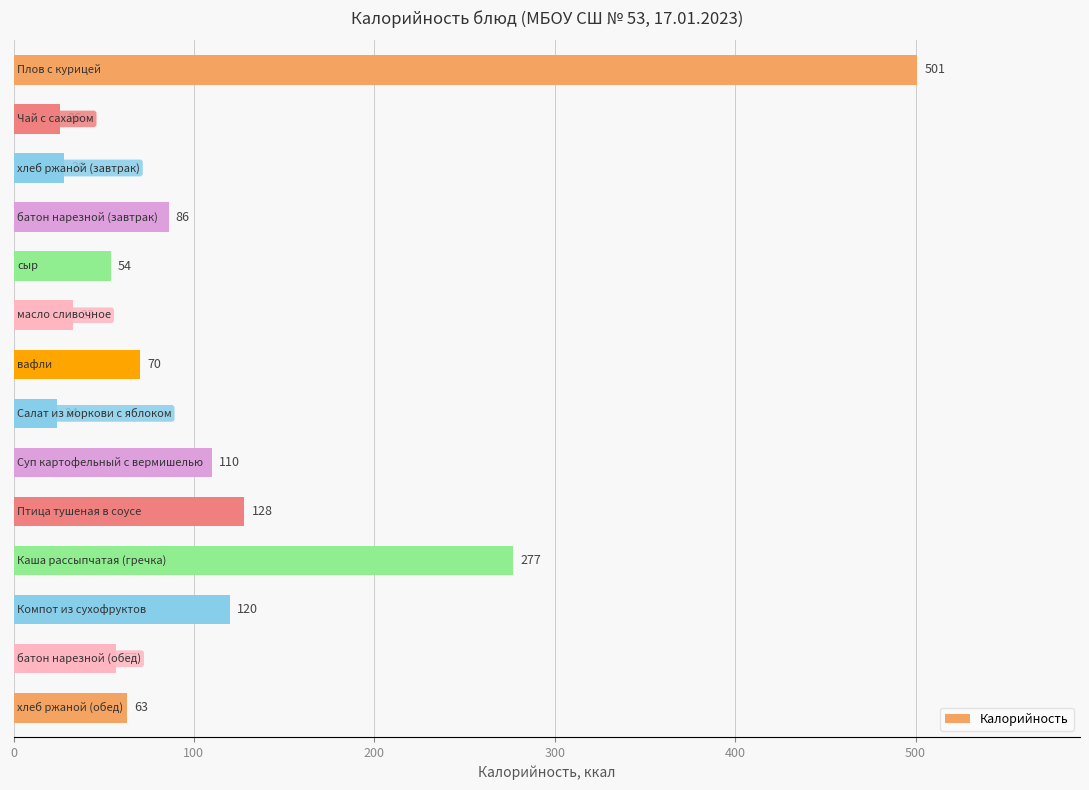

What is the value of the 6th bar from the top?

33